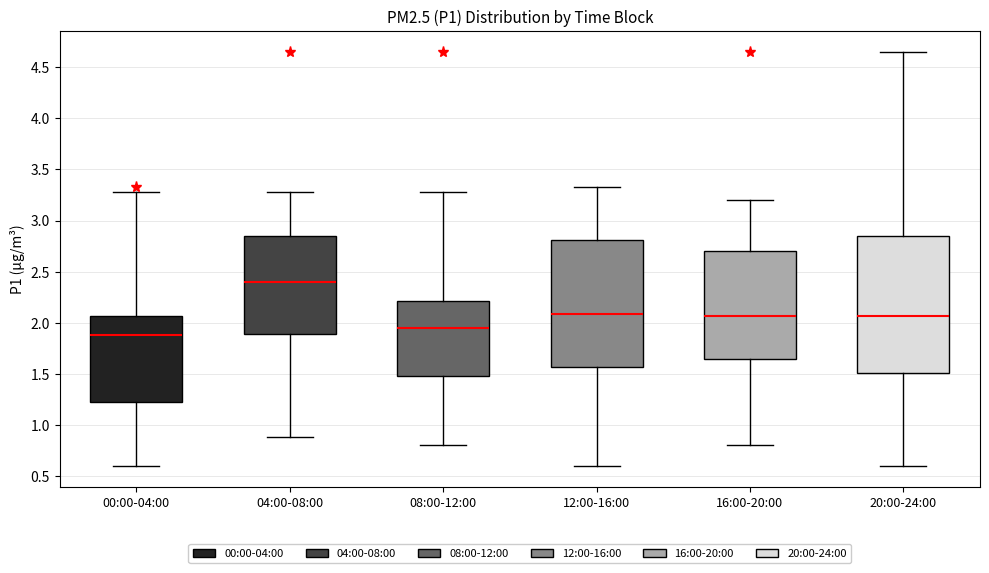

Reading left to right, read every box against the y-axis: the position of its median line, the range the box covers, and the ends of its whiskers. The values are not printed on the chart, so give them approximately, as read against the axis.

00:00-04:00: median 1.90, box 1.20 to 2.05, whiskers 0.60 to 3.30
04:00-08:00: median 2.40, box 1.90 to 2.85, whiskers 0.90 to 3.30
08:00-12:00: median 1.95, box 1.50 to 2.20, whiskers 0.80 to 3.30
12:00-16:00: median 2.10, box 1.55 to 2.80, whiskers 0.60 to 3.35
16:00-20:00: median 2.05, box 1.65 to 2.70, whiskers 0.80 to 3.20
20:00-24:00: median 2.05, box 1.50 to 2.85, whiskers 0.60 to 4.65